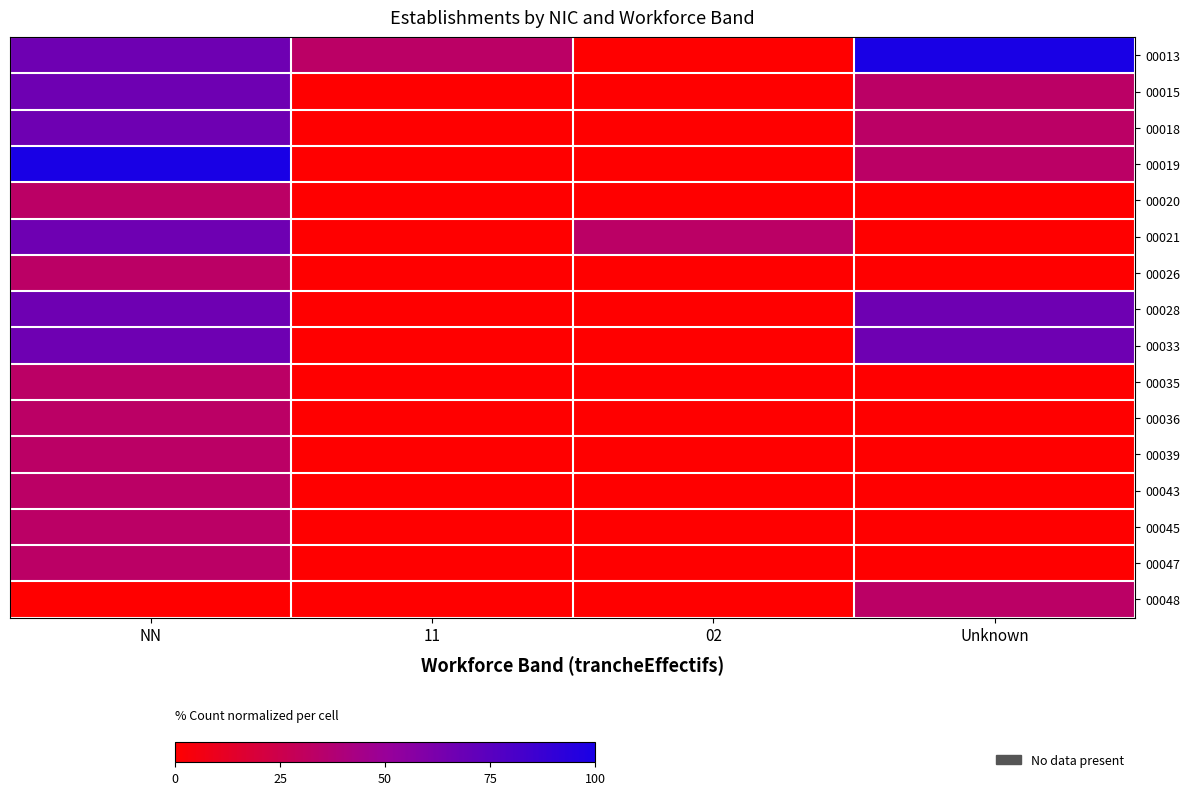

At which category is the sum across all series the highest?

NN